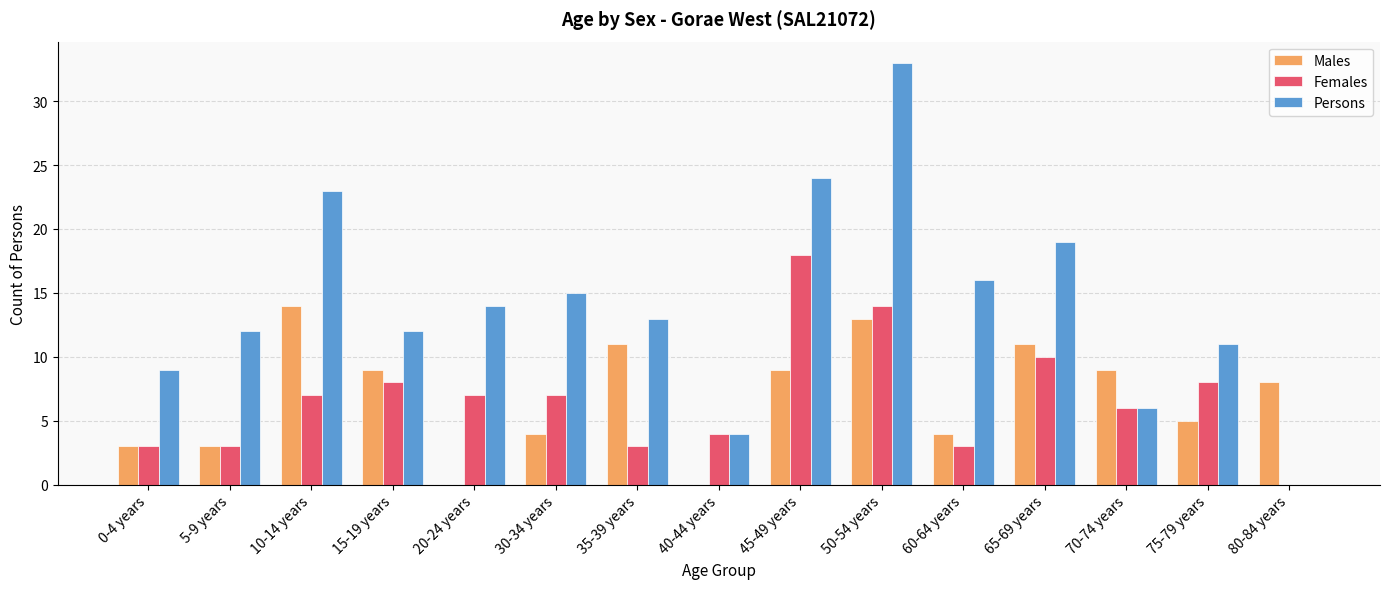

Which series has the largest total across all categories?

Persons